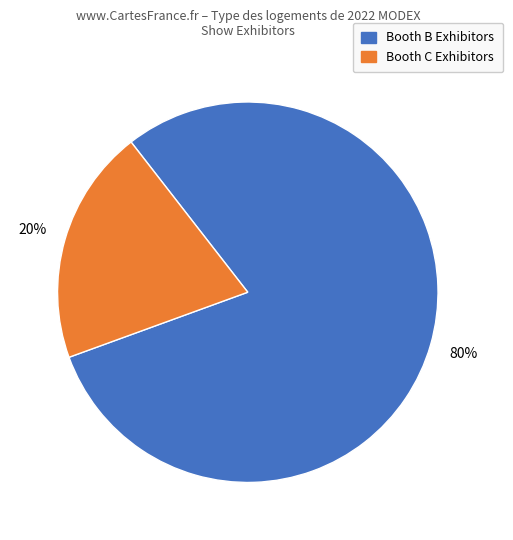

Count the number of slices in the pie.

2